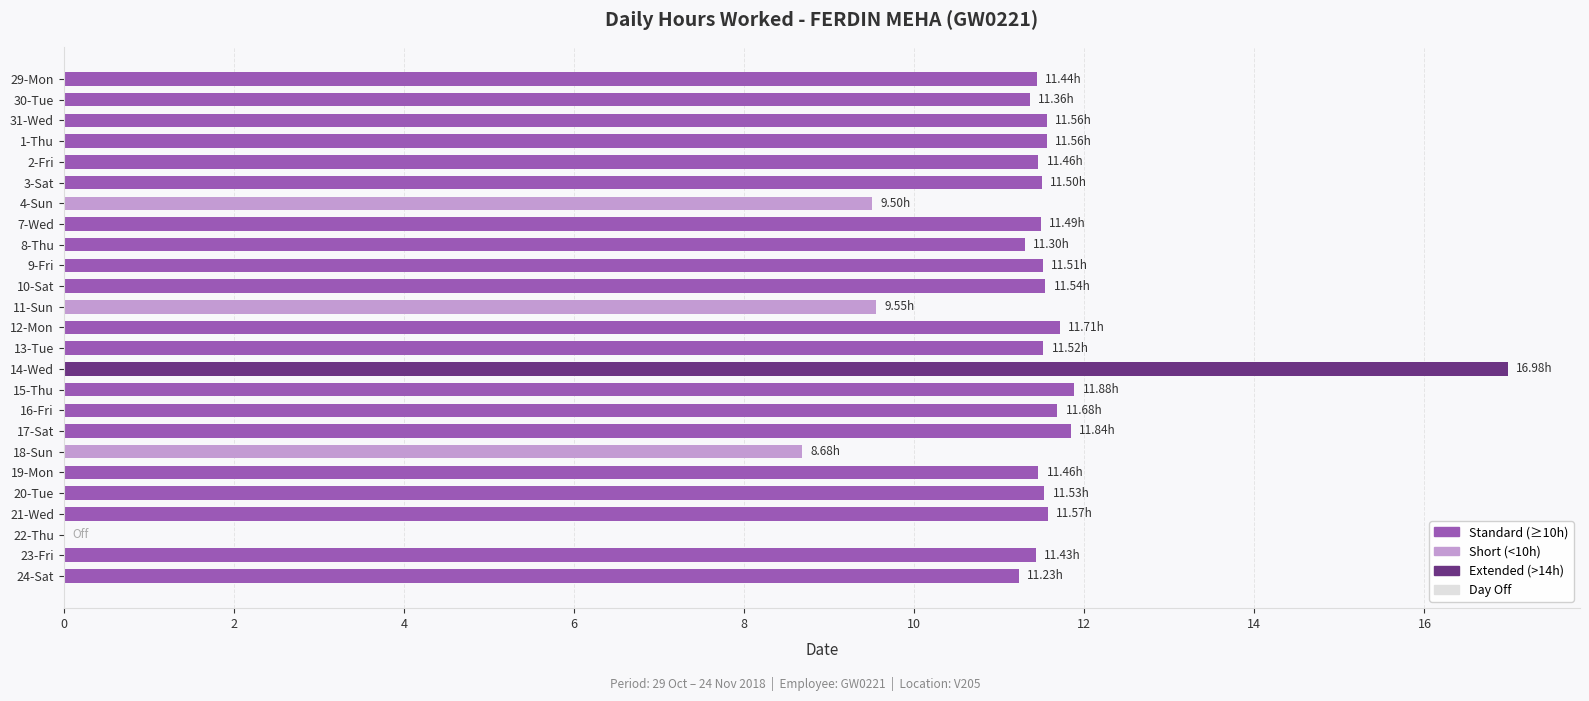

What is the sum of the values at 3-Sat and 12-Mon?

23.2